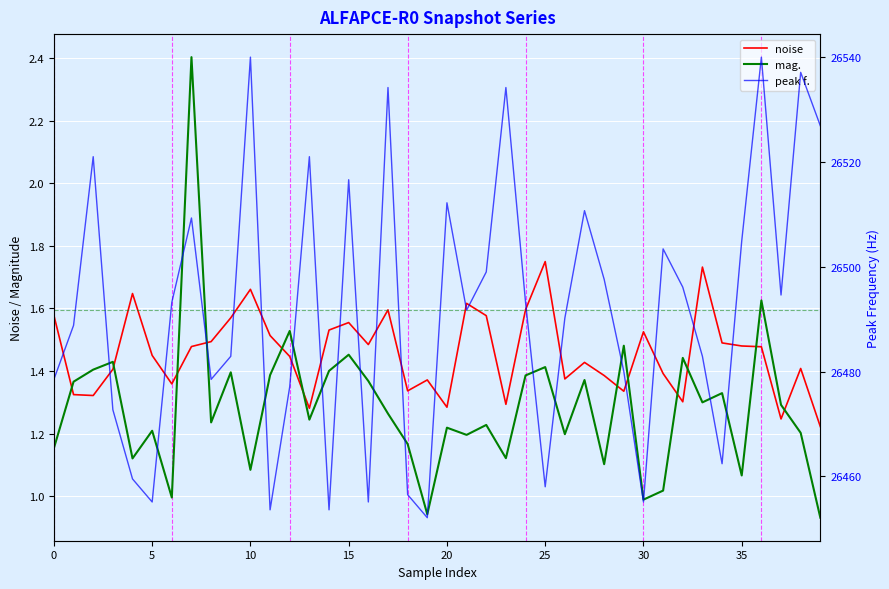

True or false: mag. has more than 1 interior local peaks.

True